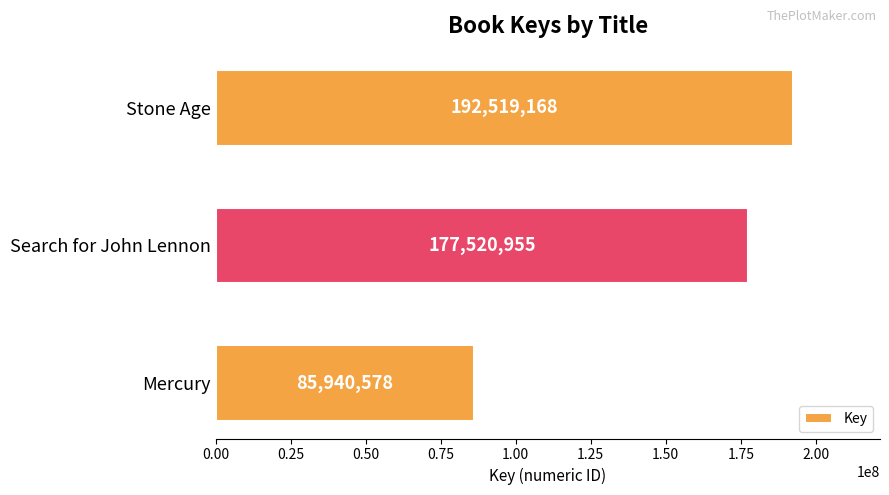

What is the label of the 3rd bar from the top?

Mercury